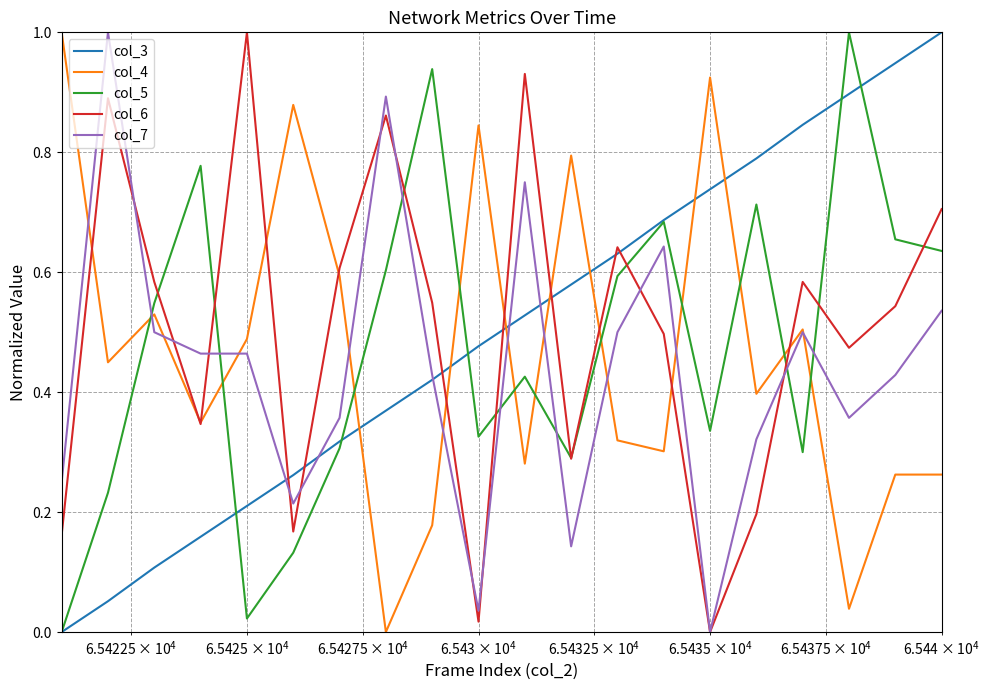

What is the greatest value displayed?

1.0